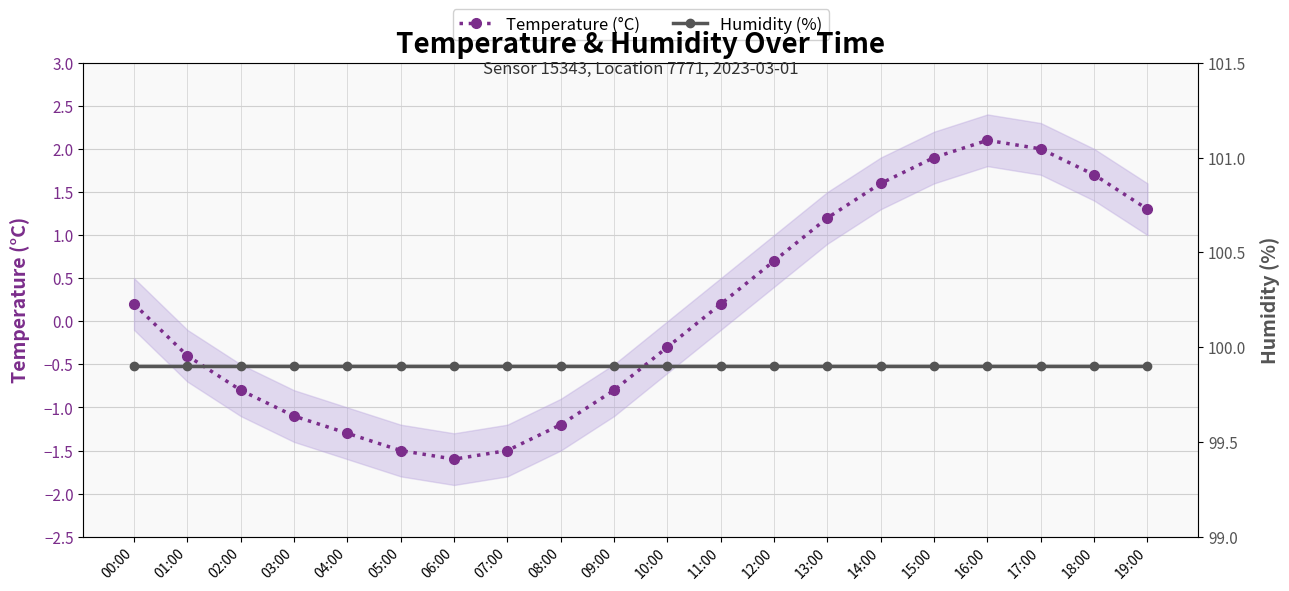

How many lines are shown in the chart?

2